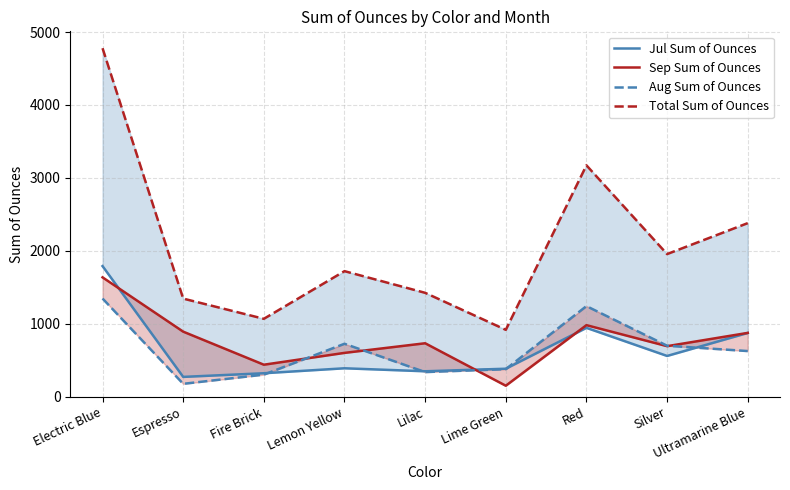

Does the chart have visible grid lines?

Yes